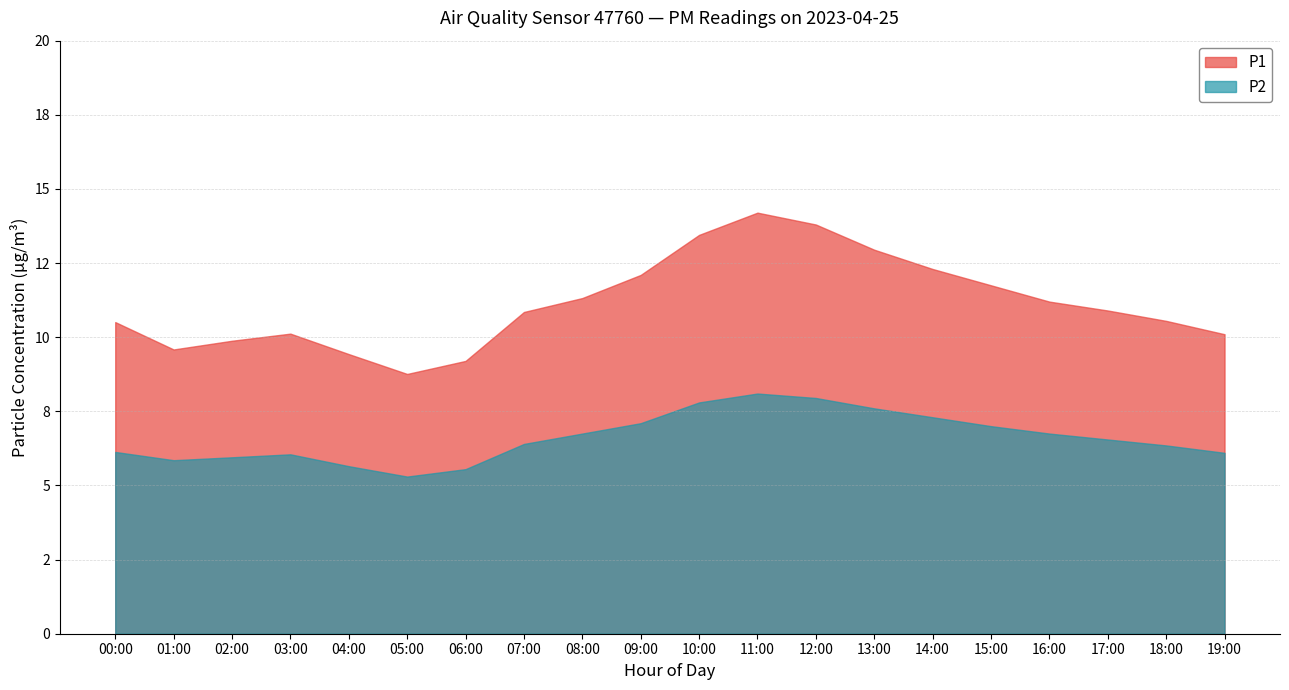

Reading right to left, extract all data points from this chart.

P1: 19:00=10.1	18:00=10.6	17:00=10.9	16:00=11.2	15:00=11.8	14:00=12.3	13:00=12.9	12:00=13.8	11:00=14.2	10:00=13.4	09:00=12.1	08:00=11.3	07:00=10.8	06:00=9.2	05:00=8.8	04:00=9.4	03:00=10.1	02:00=9.9	01:00=9.5	00:00=10.3
P2: 19:00=6.1	18:00=6.3	17:00=6.5	16:00=6.8	15:00=7.0	14:00=7.3	13:00=7.6	12:00=8.0	11:00=8.1	10:00=7.8	09:00=7.1	08:00=6.8	07:00=6.4	06:00=5.5	05:00=5.3	04:00=5.7	03:00=6.0	02:00=6.0	01:00=5.7	00:00=6.1